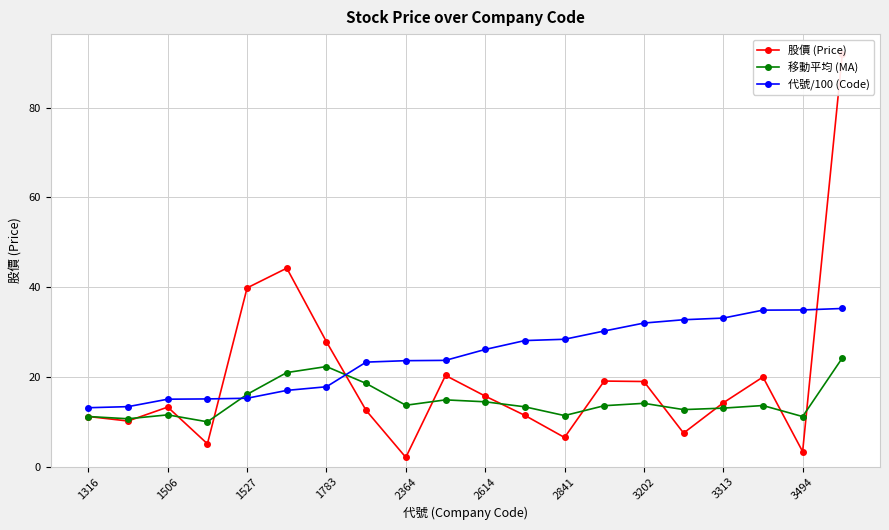

What is the lowest value of the 移動平均 (MA) series?

10.0